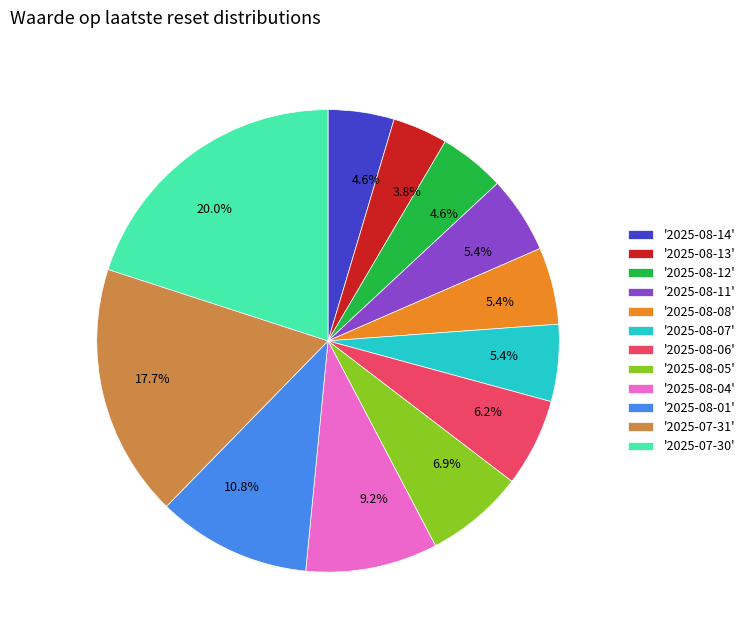

Between '2025-07-30' and '2025-08-12', which is larger?

'2025-07-30'